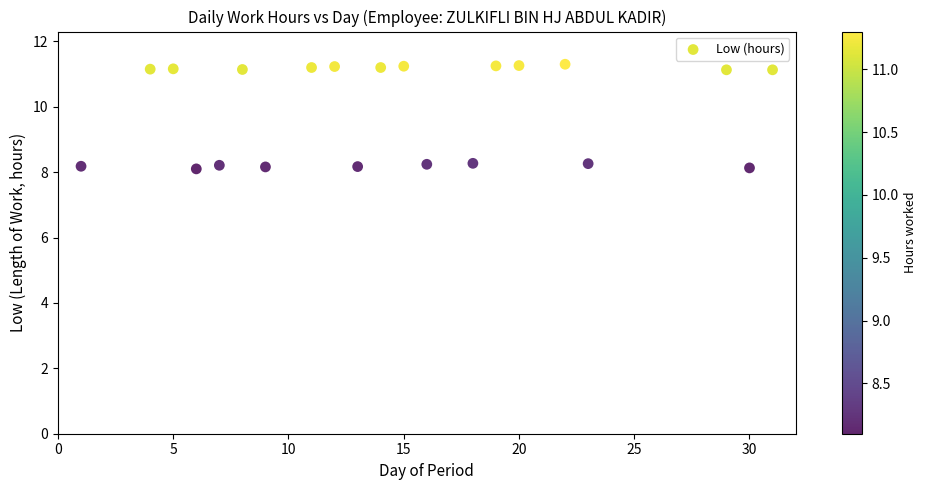

What is the range of Y values (max minus min)?

3.2